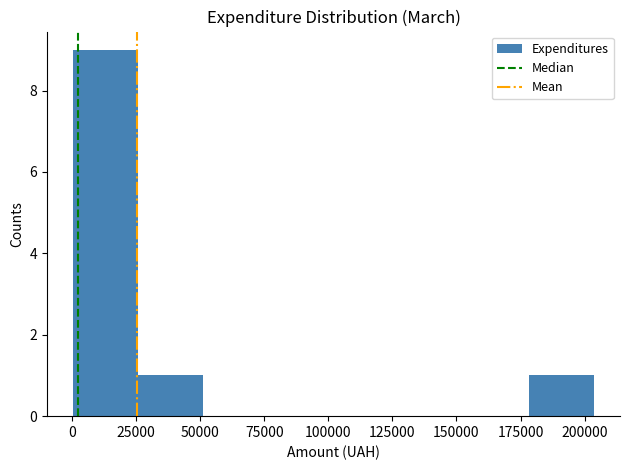

Reading left to right, transcribe this chart: for each bar, give the range it covers on the x-axis and its height. Neither the bar edges nor the heights are printed on the chart, so give them approximately, as read against the axes.

0 to 25000: 9
25000 to 50000: 1
50000 to 75000: 0
75000 to 100000: 0
100000 to 125000: 0
125000 to 155000: 0
155000 to 180000: 0
180000 to 205000: 1